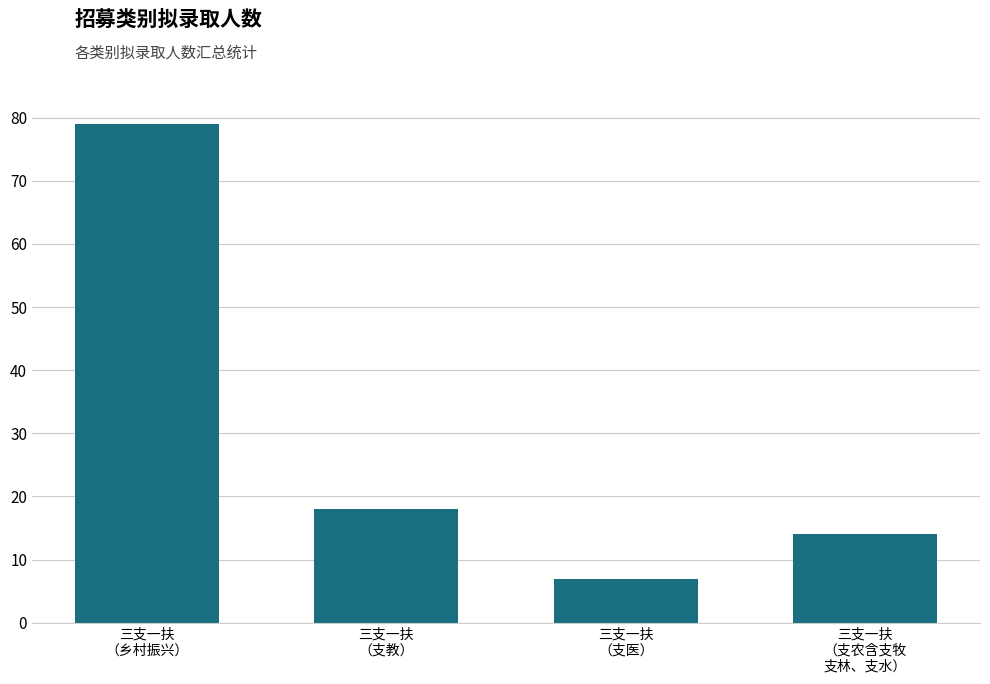

Which category has the highest value across all series?

三支一扶
（乡村振兴）